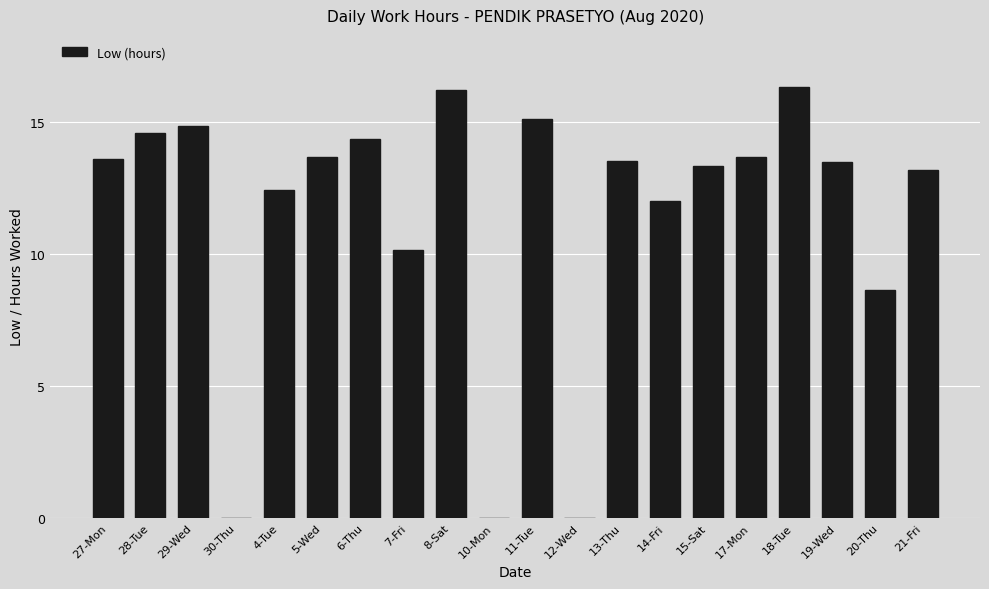

How many categories are shown in the chart?

20